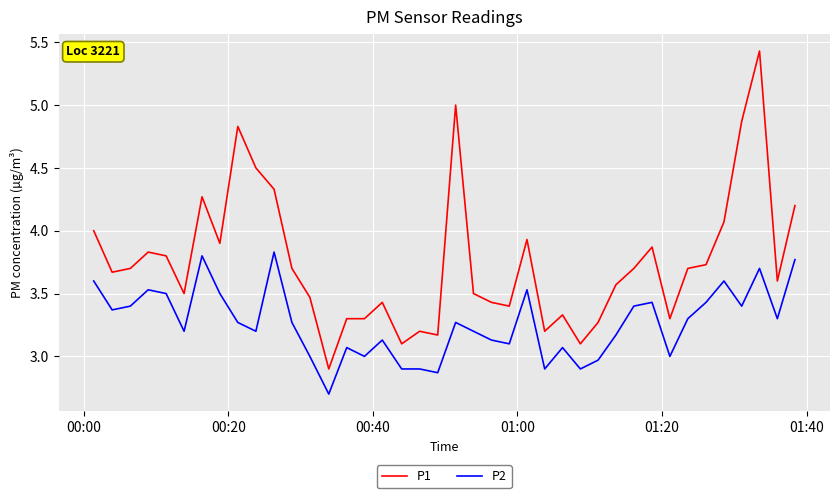

True or false: P2 and P1 cross at least once.

False